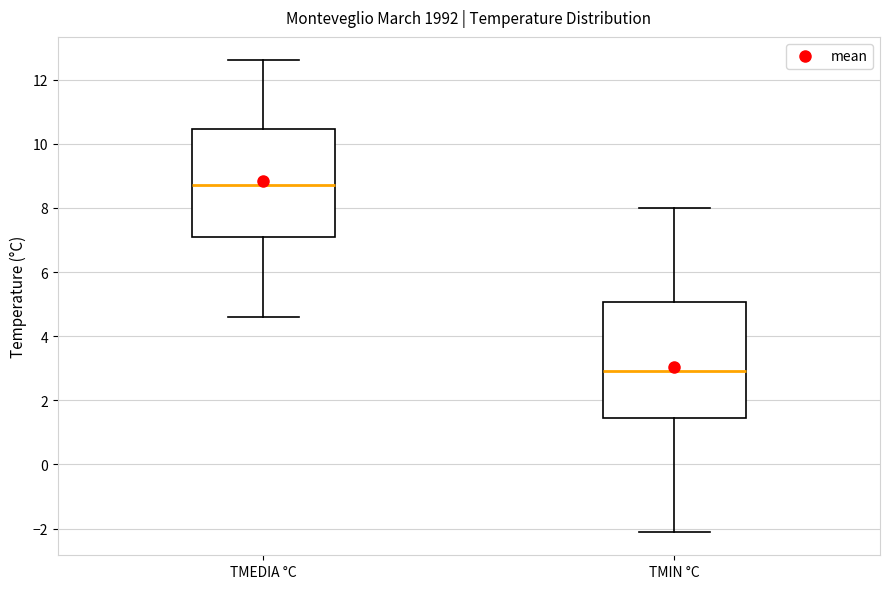

Reading left to right, read every box against the y-axis: the position of its median line, the range the box covers, and the ends of its whiskers. The values are not printed on the chart, so give them approximately, as read against the axis.

TMEDIA °C: median 8.8, box 7.2 to 10.4, whiskers 4.6 to 12.6
TMIN °C: median 3.0, box 1.4 to 5.0, whiskers -2.0 to 8.0